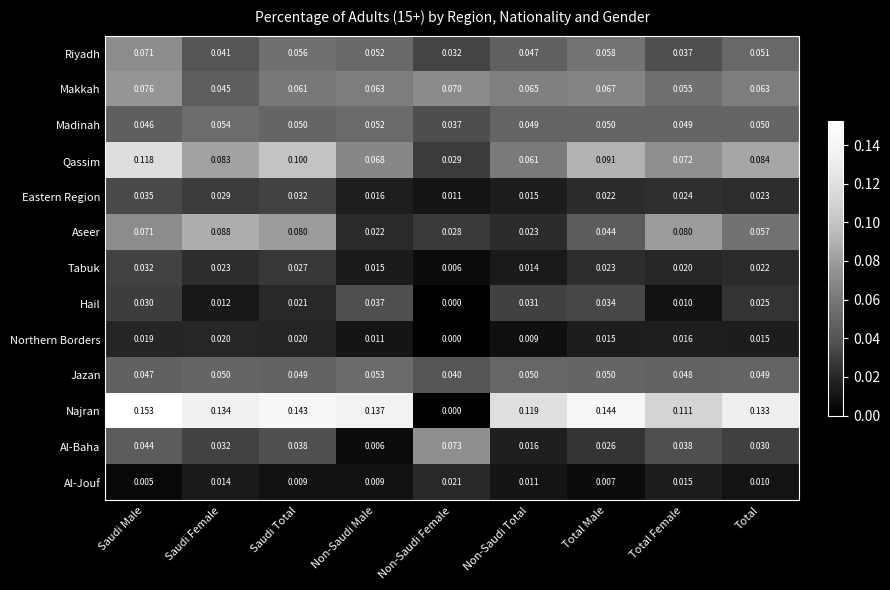

Which series changed the most between Non-Saudi Female and Total Male?

Najran